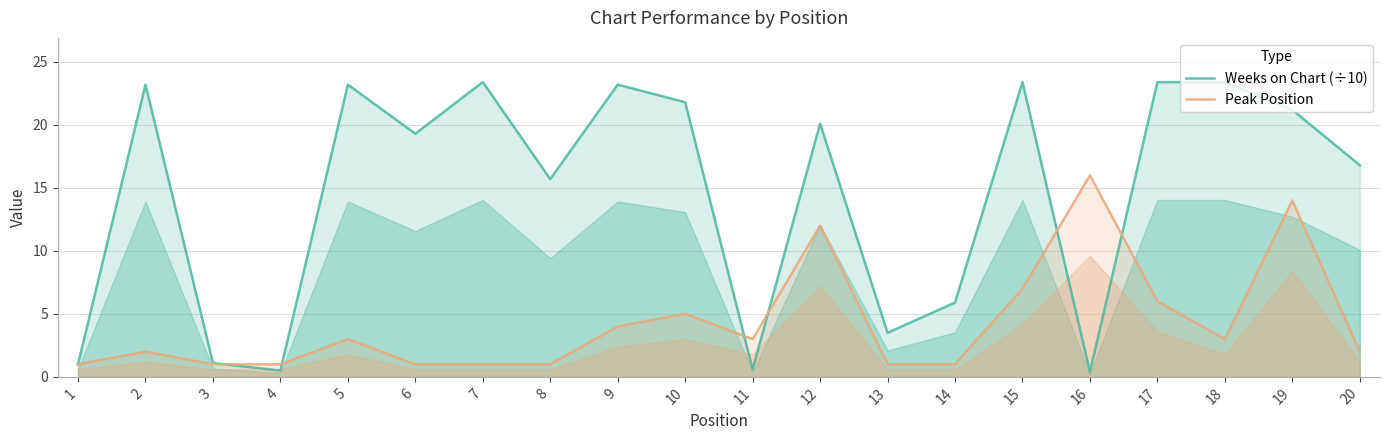

The value of Weeks on Chart (÷10) at 16 is 0.4. True or false?

True